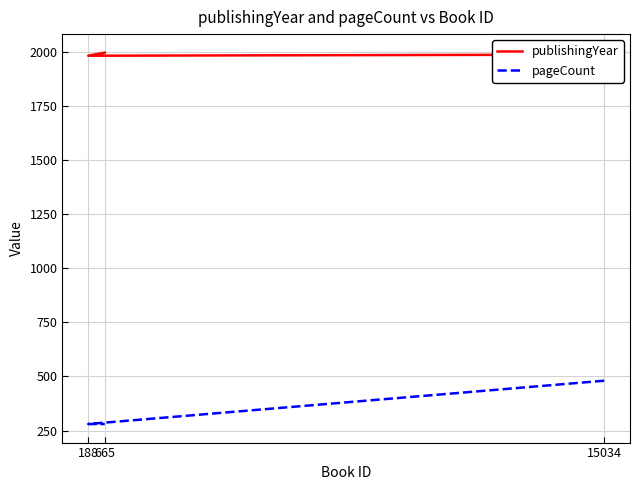

What value does the pageCount series have at 15034, to the nearest 5?

480